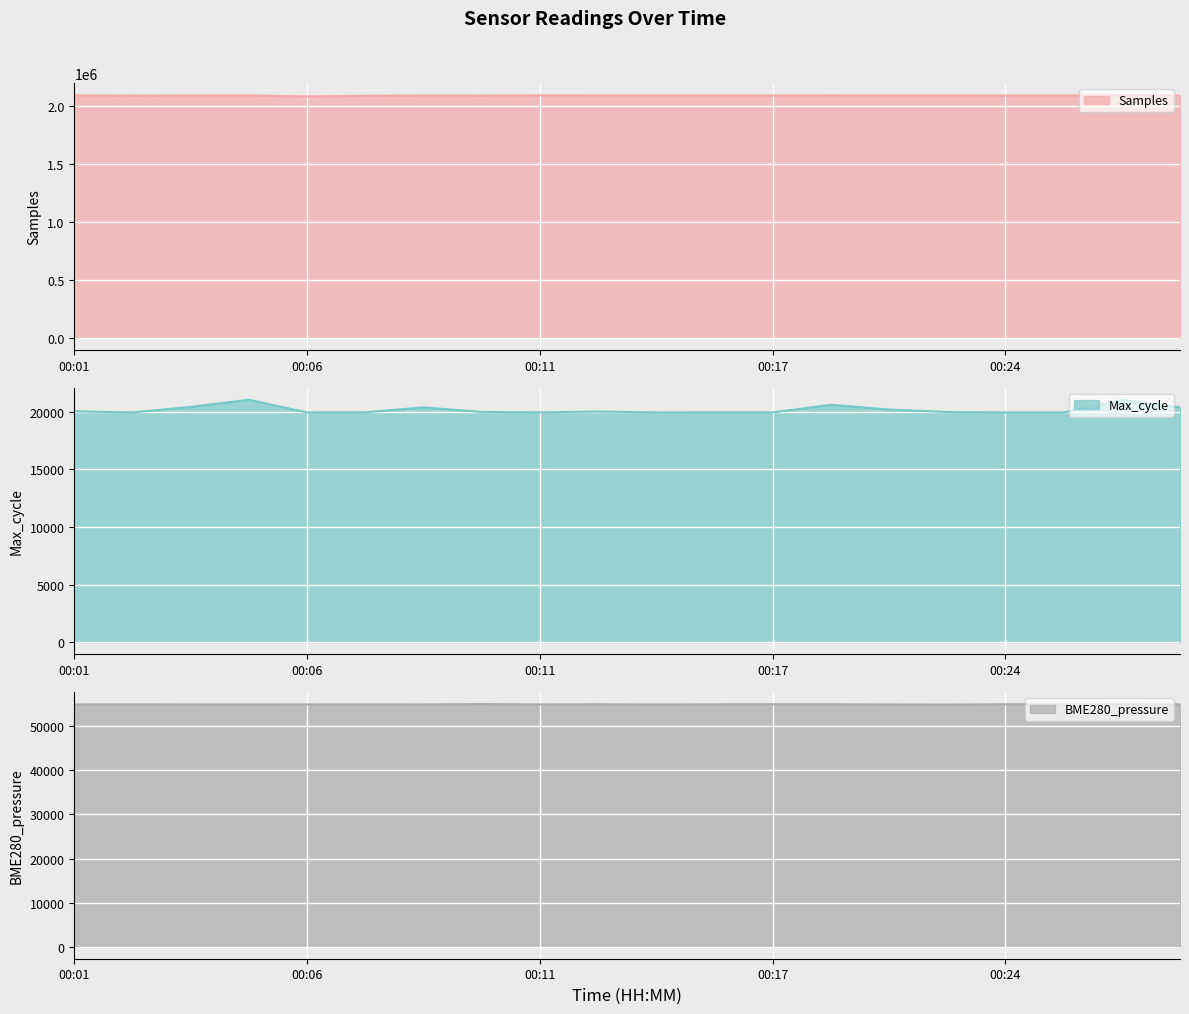

True or false: BME280_pressure and Max_cycle intersect in this chart.

False